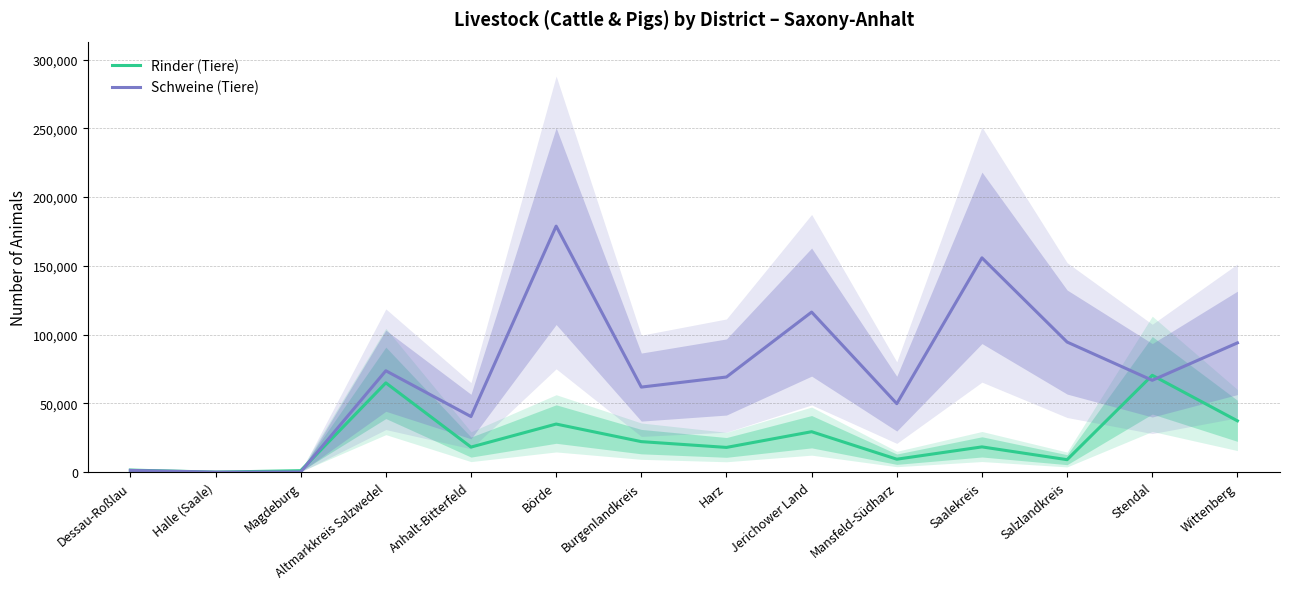

At which label is Rinder (Tiere) closest to 35223?

Börde